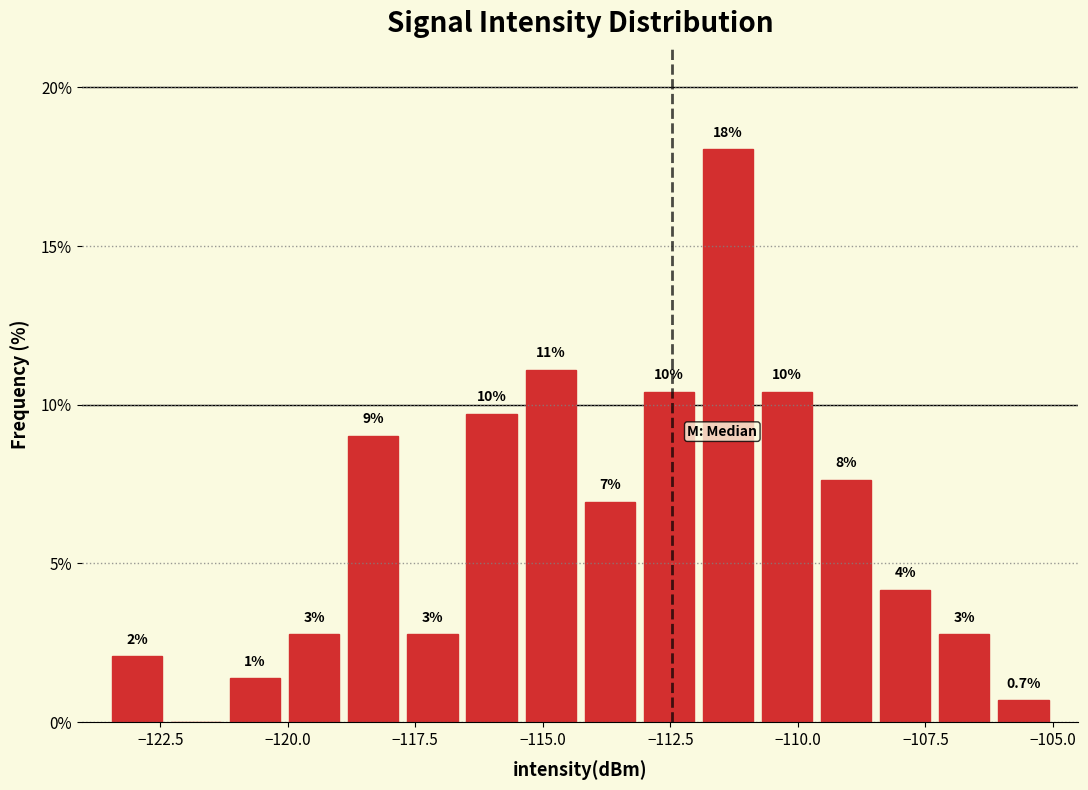

Read against the x-axis, roughly where is the centre of the tallest bar?

-111.5